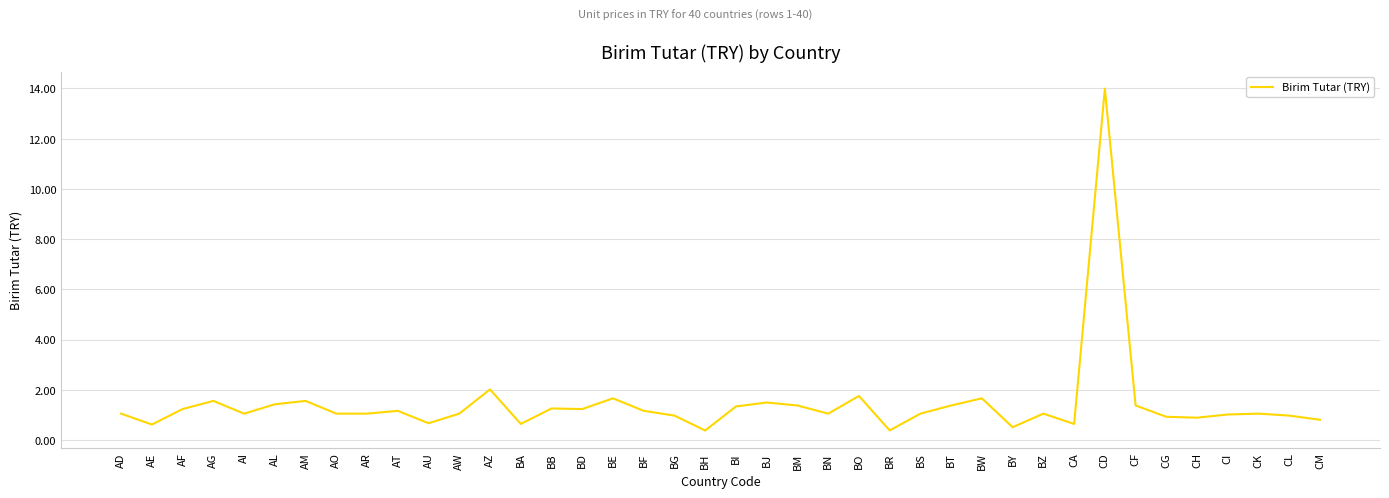

What is the maximum value shown in the chart?

14.0